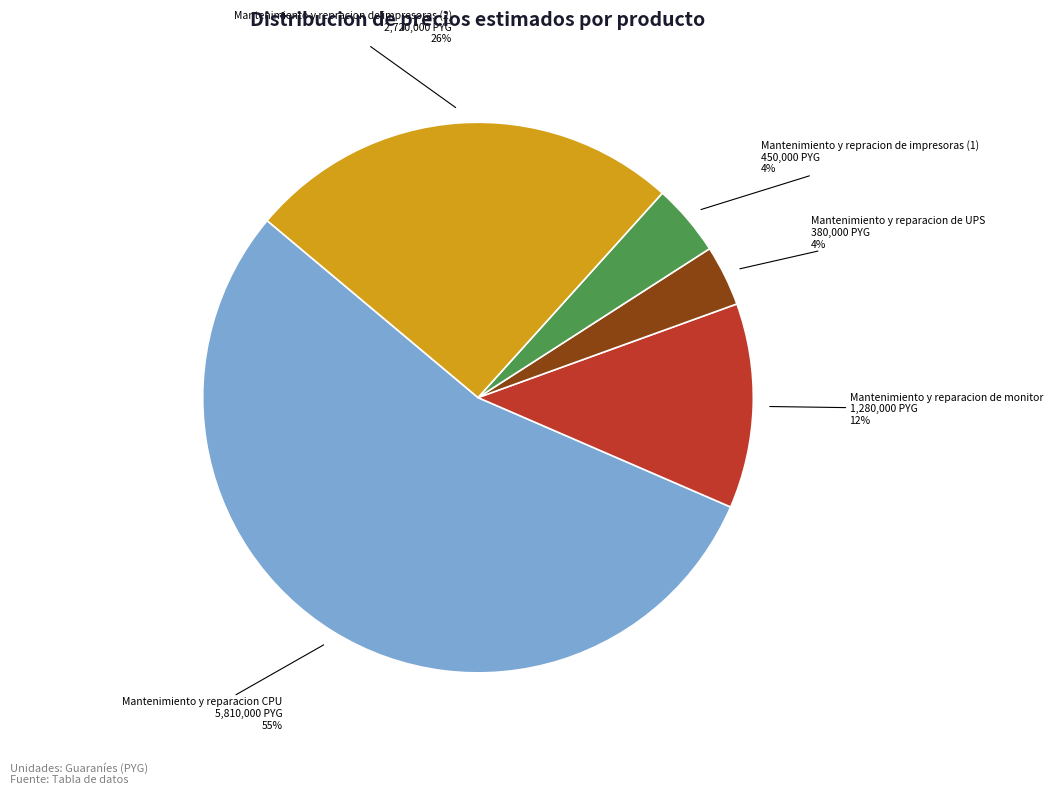

Is there any slice that represents more than half of the pie?

Yes